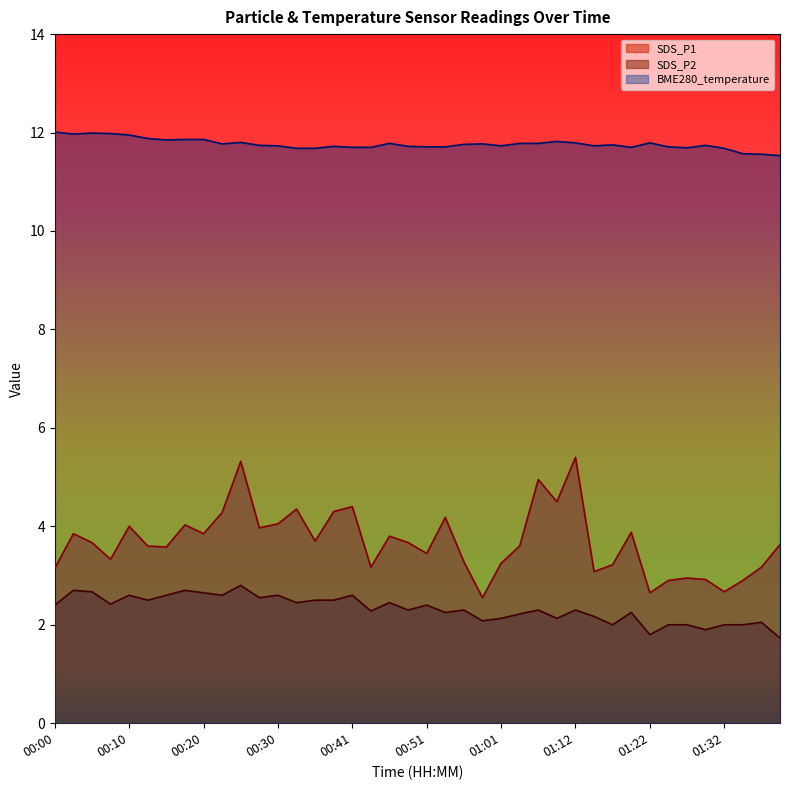

Between 00:03 and 01:35, which series saw the biggest shift?

SDS_P1